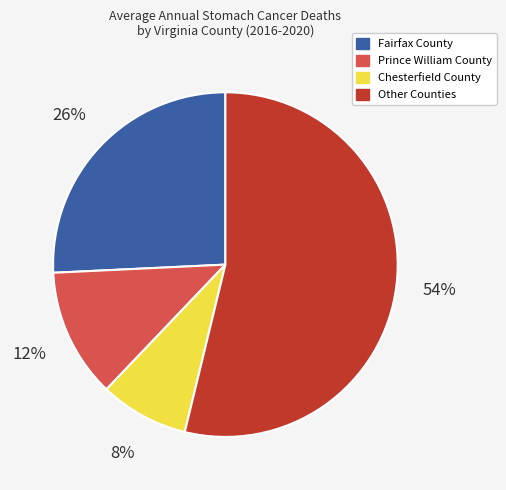

Which category has the smallest portion of the pie?

Chesterfield County